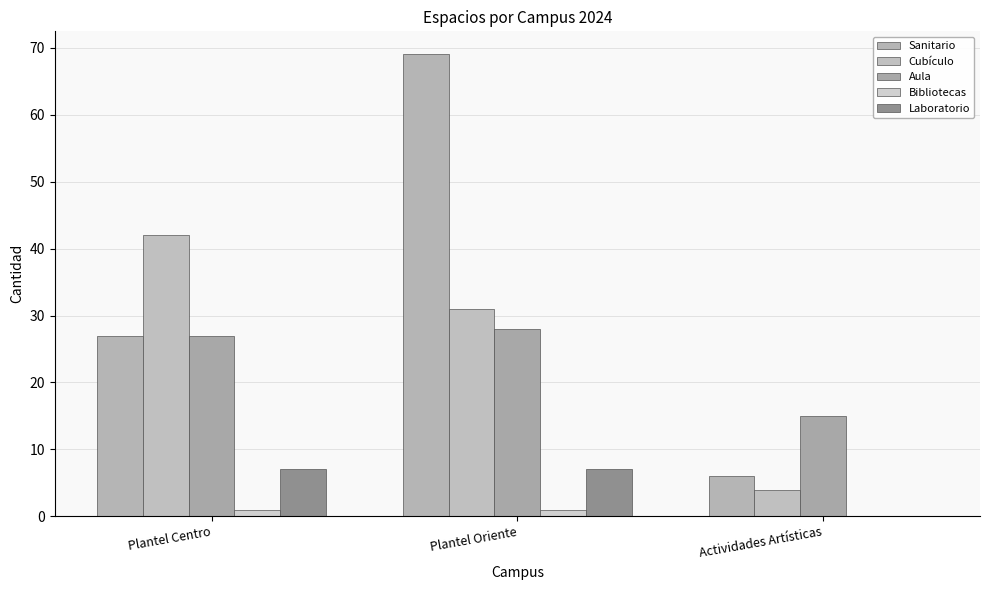

At how many categories does at least one series exceed 55?

1